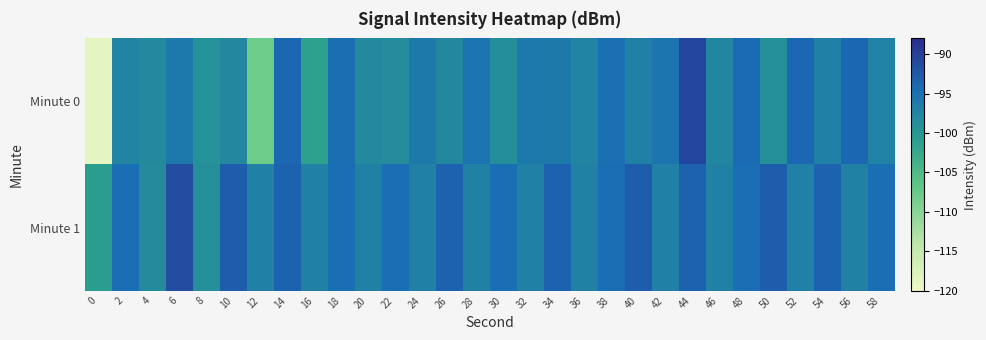

At 48, list the series in order from smallest to largest.

Minute 1, Minute 0